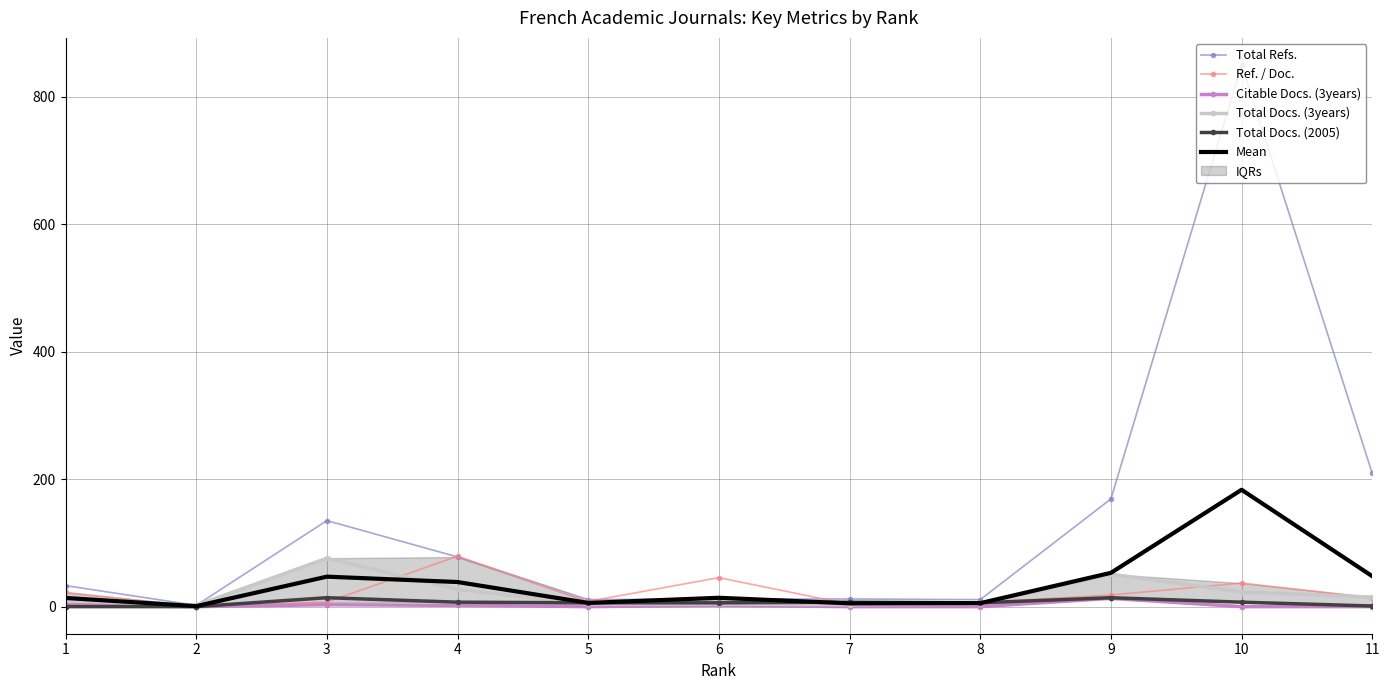

What is the difference between the maximum and minimum values in the Total Docs. (3years) series?

74.0